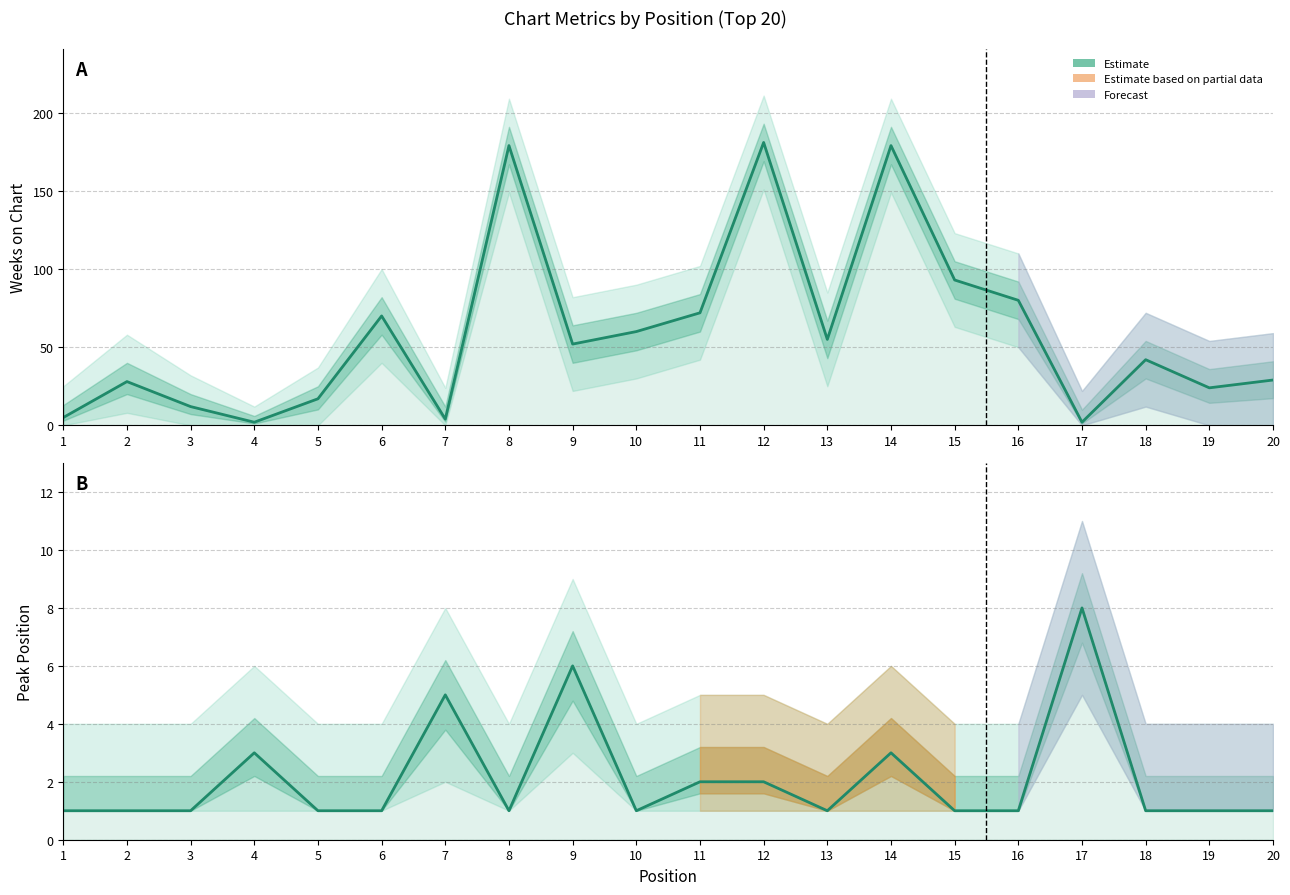

Which series has the largest total across all categories?

Weeks on Chart